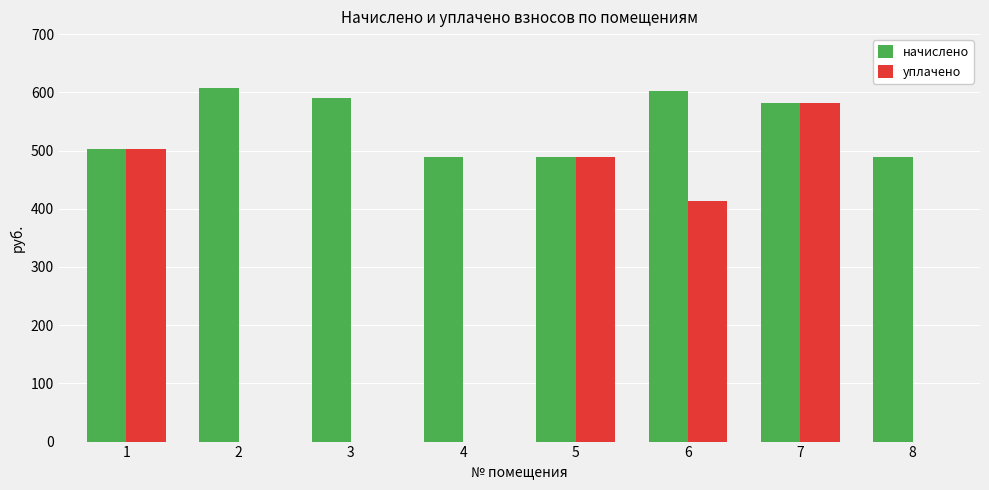

What is the highest value of the начислено series?

607.4